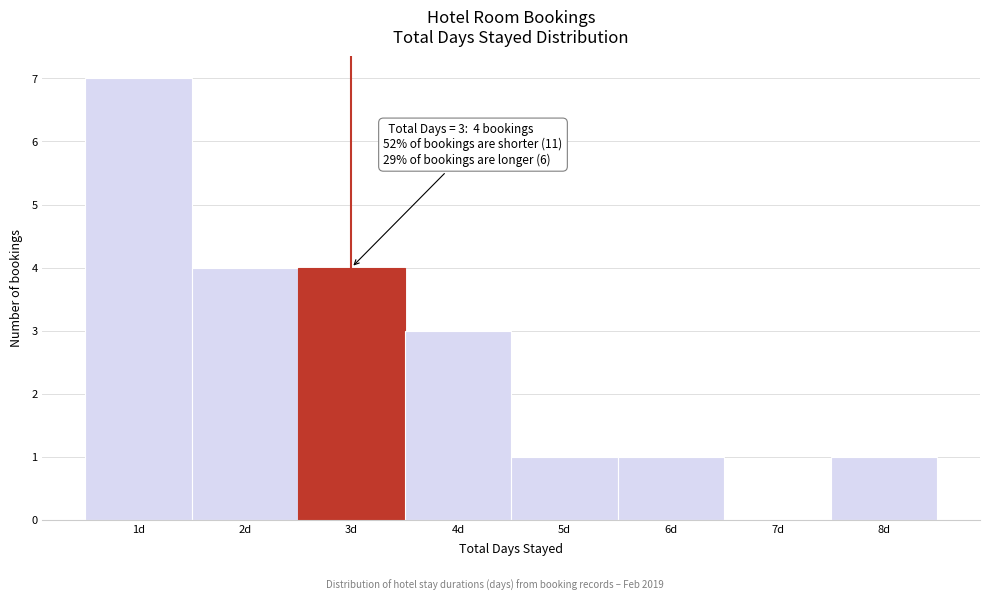

Which range on the x-axis has the tallest bar?

0.5 to 1.5